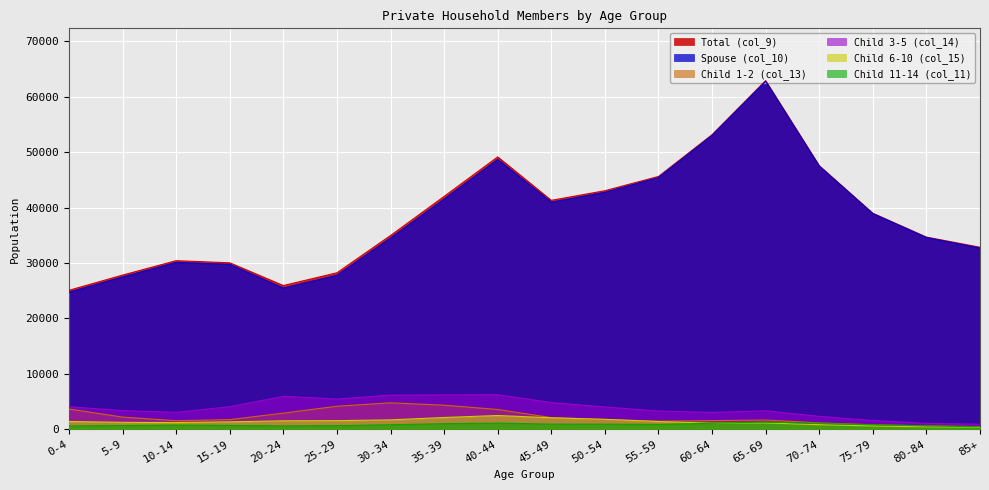

At which category does Child 6-10 (col_15) reach its first local valley?

10-14